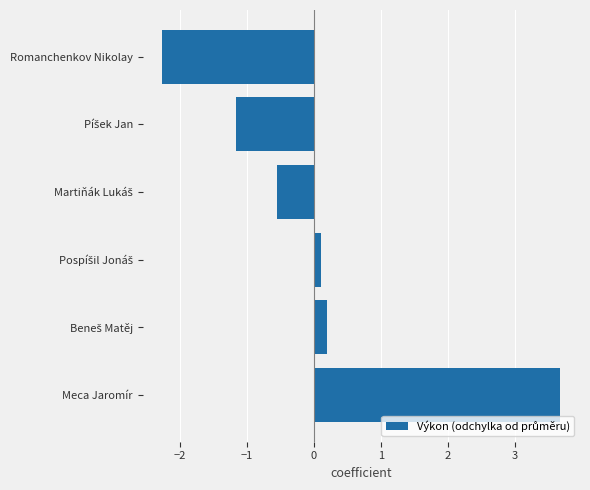

Between Romanchenkov Nikolay and Meca Jaromír, which is larger?

Meca Jaromír